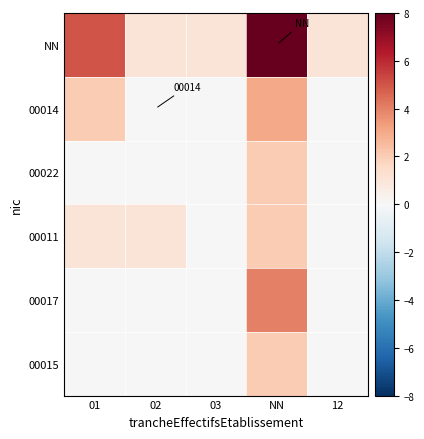

What is the sum of the 00014 values at 02 and NN?

3